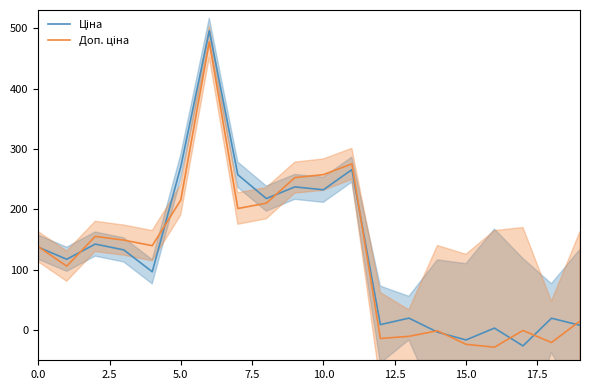

Which series has the largest range (max minus min)?

Ціна